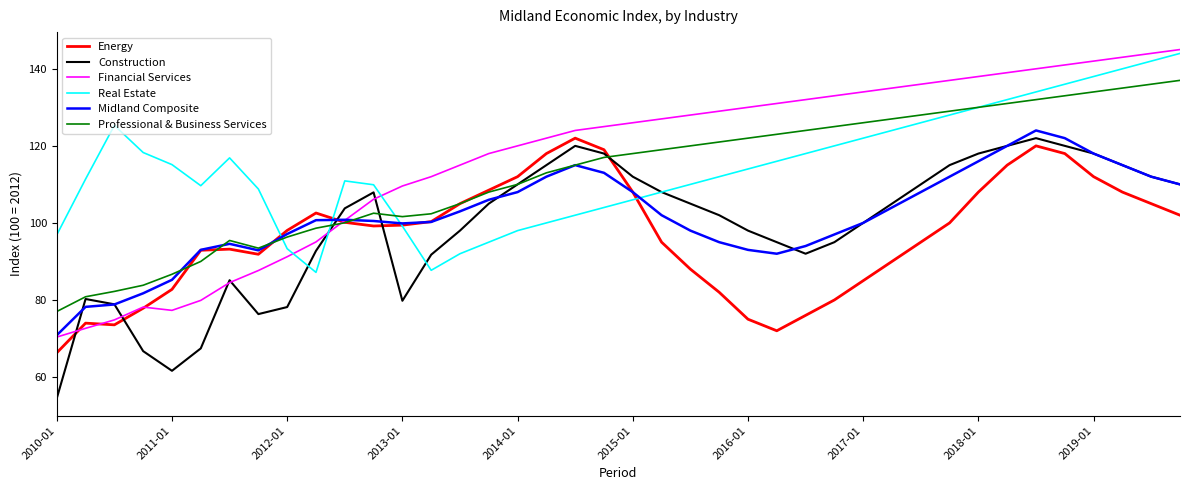

What is the maximum value for Energy?

122.0